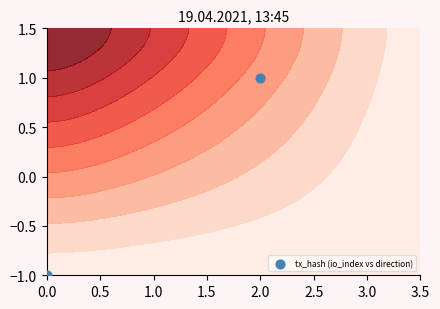

How many data points are less than 1?

1